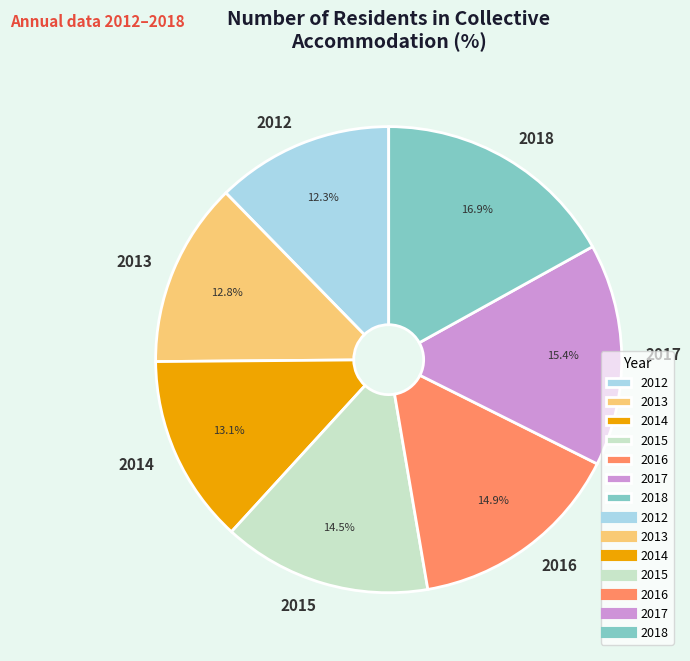

What is the ratio of the value at 2014 to the value at 2018?

0.8